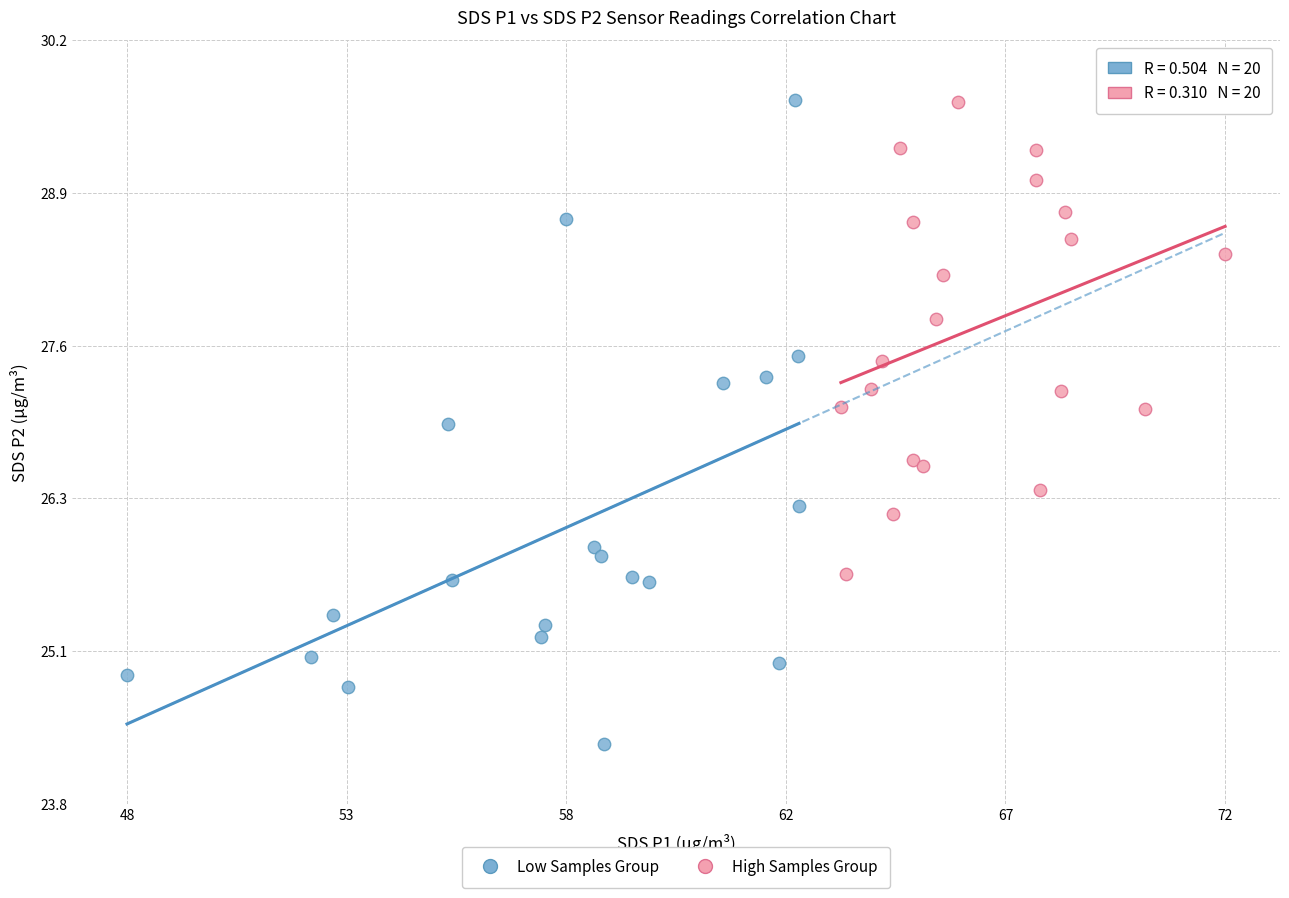

Which series contains the lowest Y value?

Low Samples Group